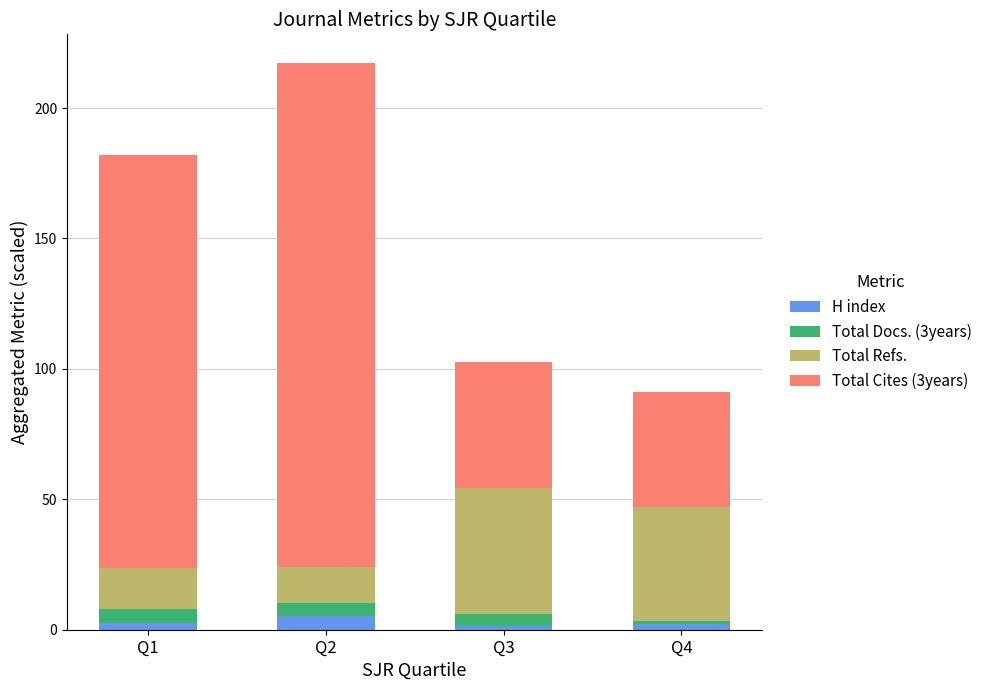

What are all the series names shown in the legend?

H index, Total Docs. (3years), Total Refs., Total Cites (3years)